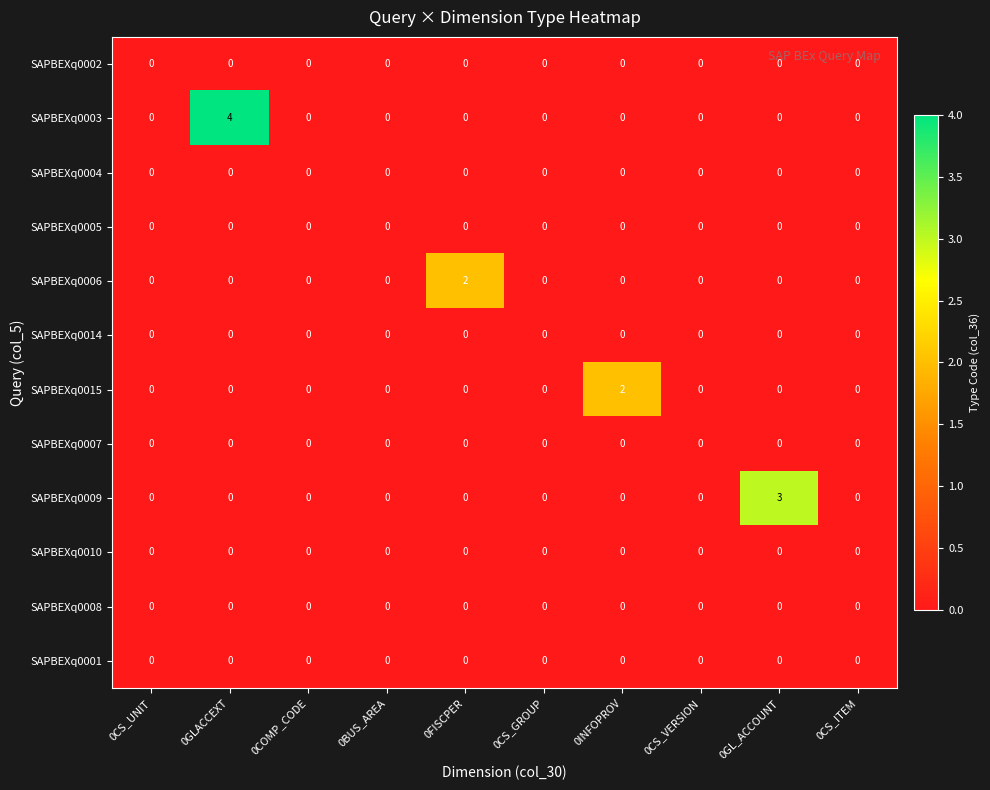

The value of SAPBEXq0003 at 0FISCPER is 0. True or false?

True